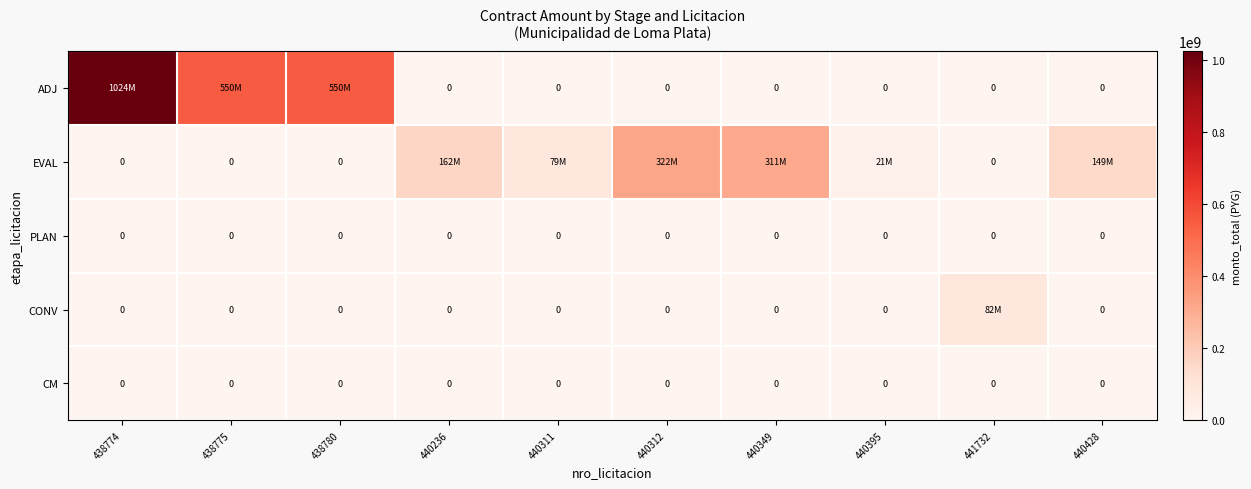

At which category is the sum across all series the highest?

438774